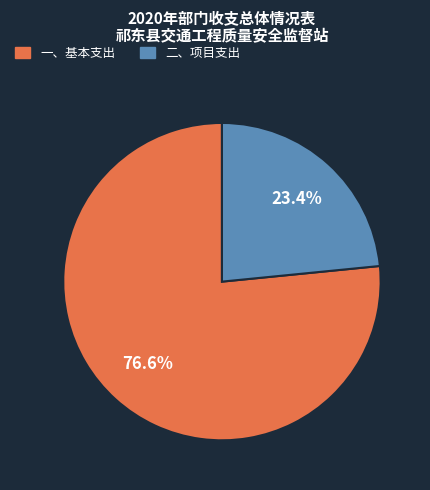

How many segments does this pie chart have?

2